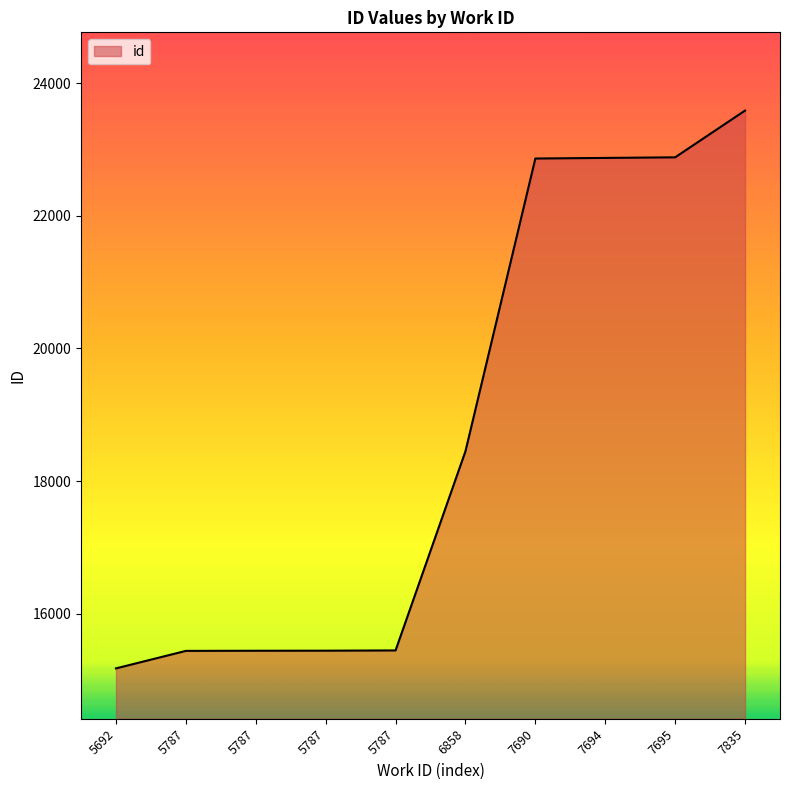

The value at 5692 is 25808. True or false?

False